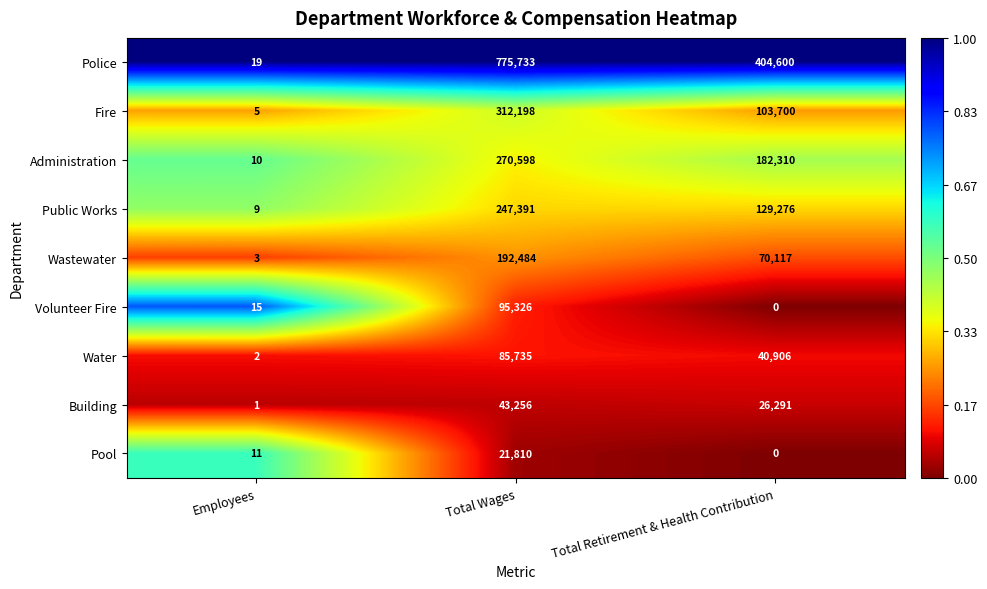

Rank the categories by Building value from lowest to highest.

Employees, Total Retirement & Health Contribution, Total Wages